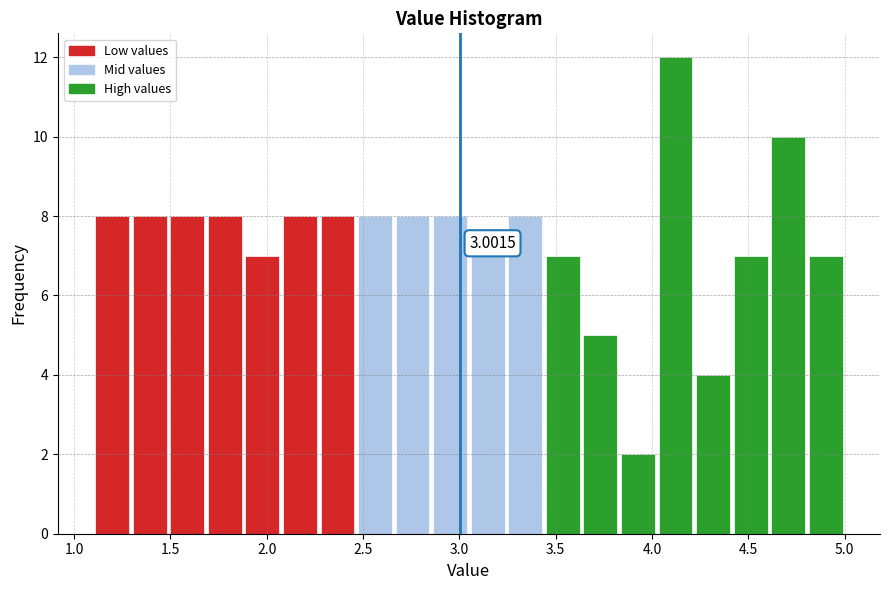

Around what value on the x-axis is the tallest bar? Give the approximate position of its centre, as read against the axis.

4.10